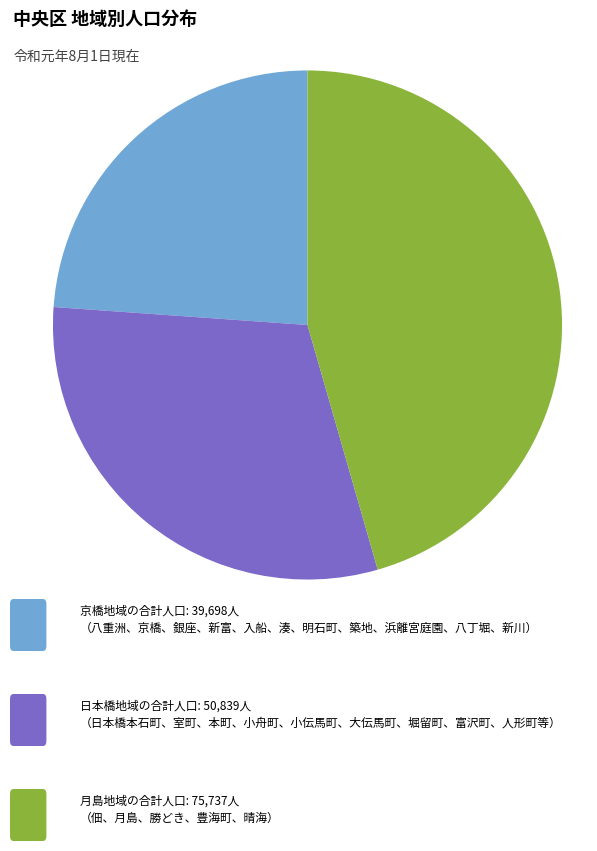

Does any single category account for the majority?

No